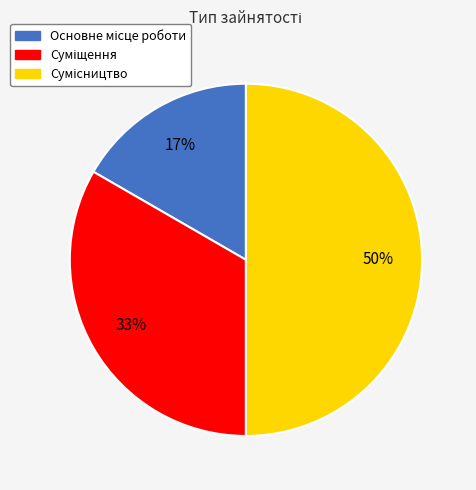

To the nearest percent, what is the difference between the largest and smallest slice percentages?

33%